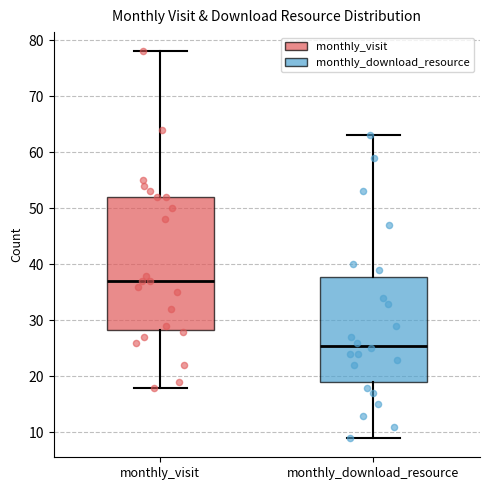

Reading left to right, transcribe this box plot: for each box, give where its median line is, the range the box spans, and where its two whiskers end, as read against the y-axis. The values are not printed on the chart, so give them approximately, as read against the axis.

monthly_visit: median 37, box 28 to 52, whiskers 18 to 78
monthly_download_resource: median 26, box 19 to 38, whiskers 9 to 63